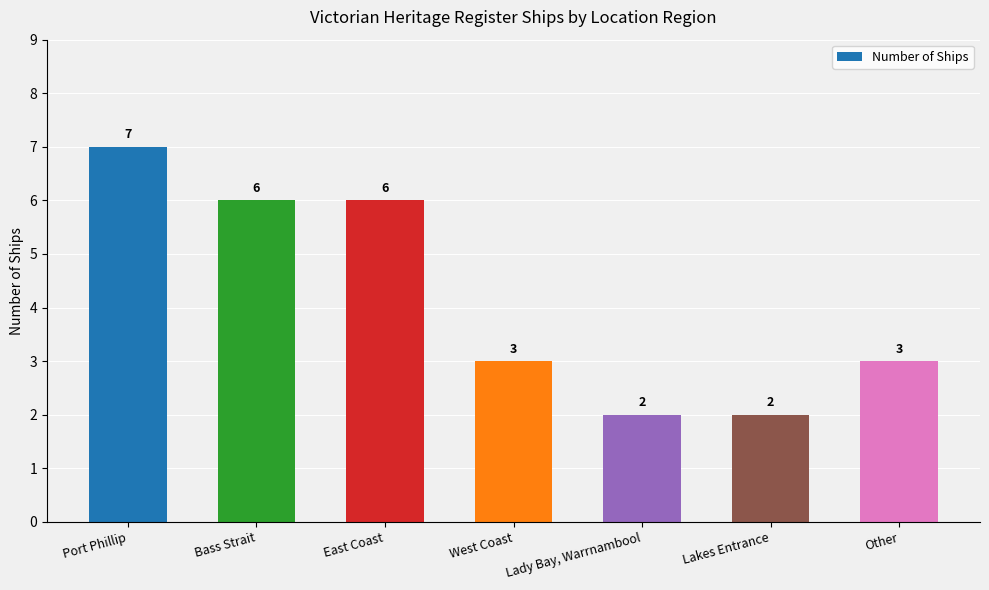

Reading right to left, list all the values displayed in this chart.

3	2	2	3	6	6	7